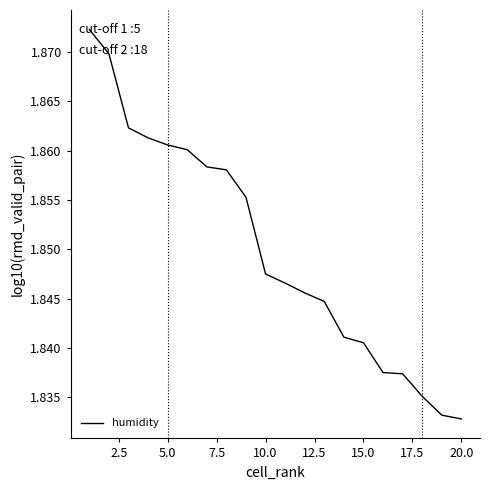

True or false: the data has more than 2 interior local peaks.

False